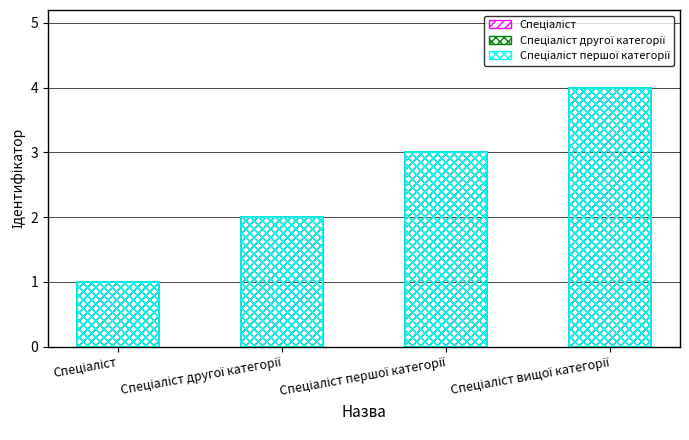

What is the total value across all series at Спеціаліст вищої категорії?

12